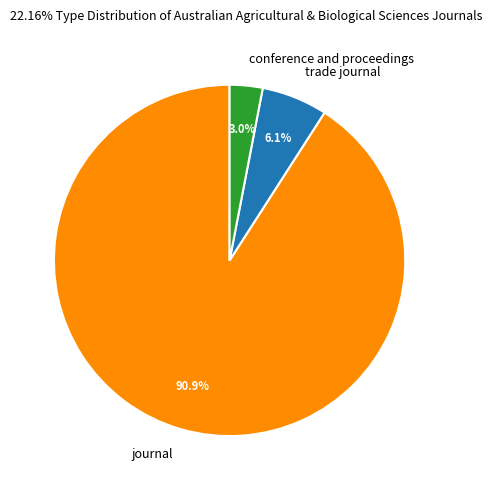

Which slice is the largest?

journal